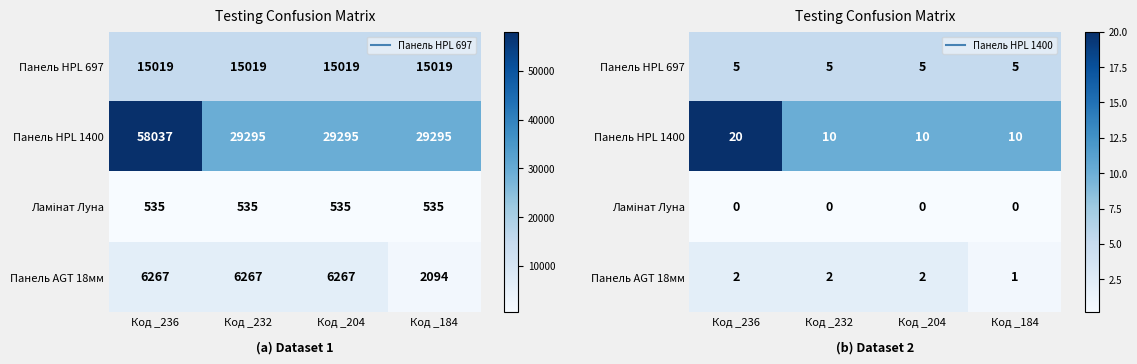

Where is Панель HPL 1400 nearest to the value 15?

Код _232